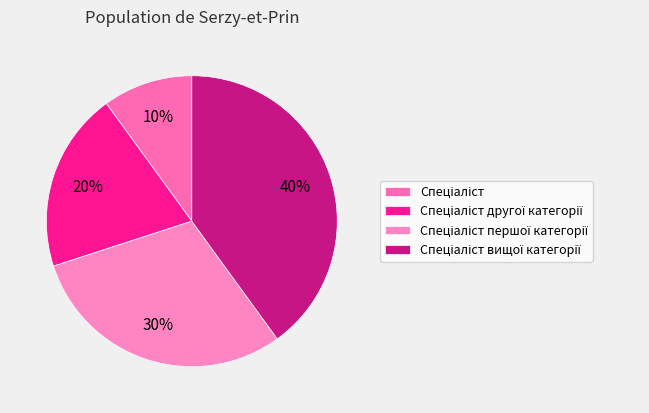

Which slice is the smallest?

Спеціаліст